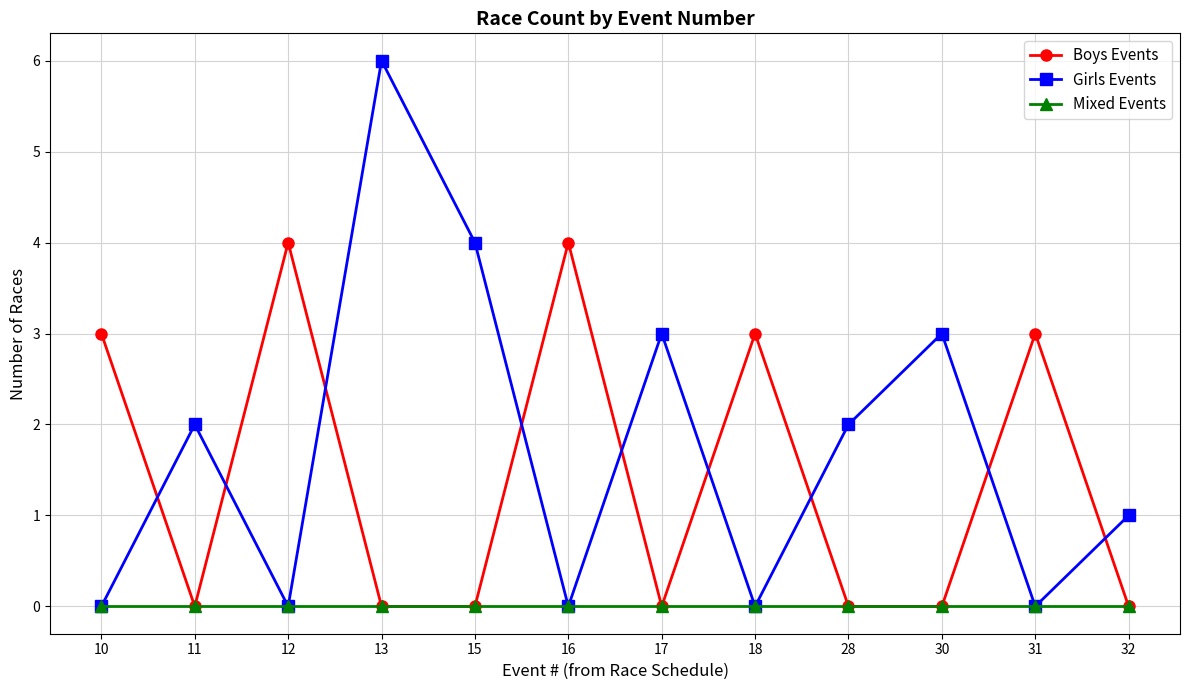

What are all the series names shown in the legend?

Boys Events, Girls Events, Mixed Events